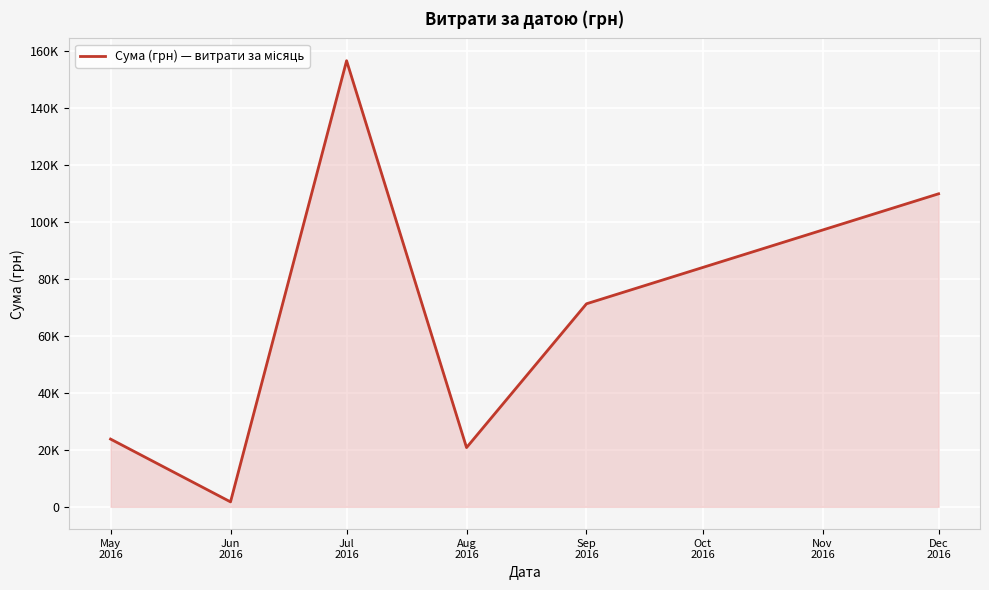

True or false: the data shows 1735.0 at Jun
2016.

True